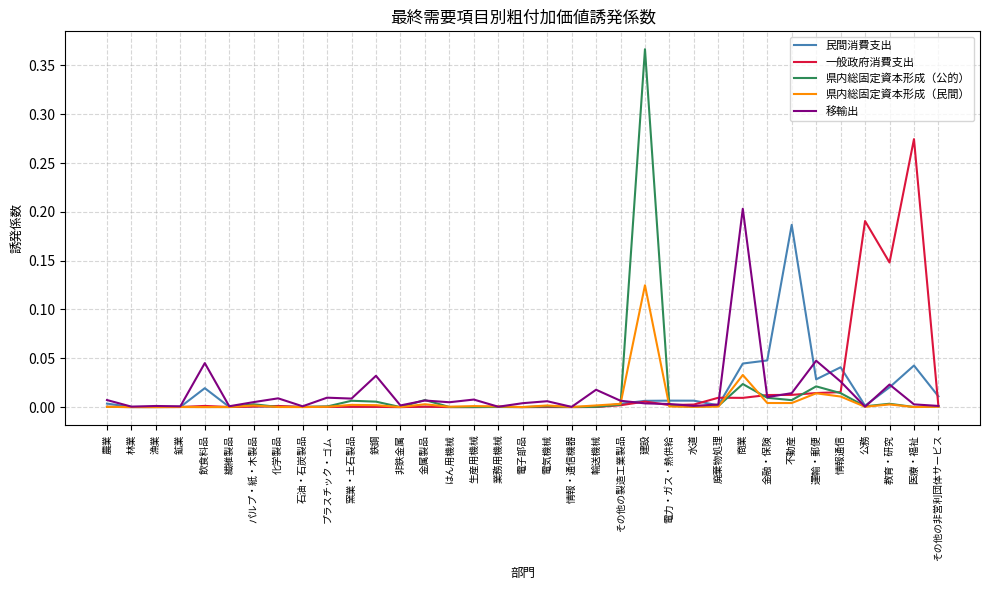

Which series has the largest range (max minus min)?

県内総固定資本形成（公的）